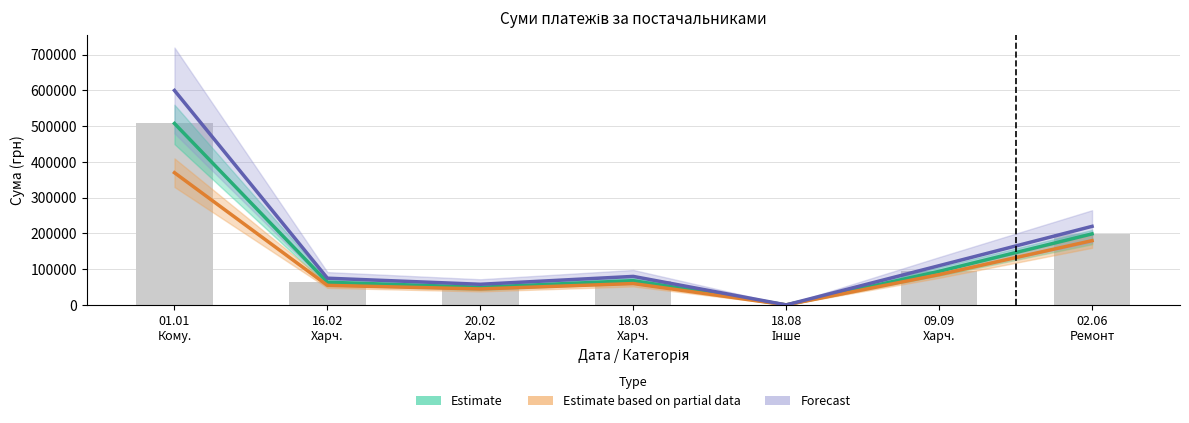

What is the value of the Estimate bar at the 7th from the left?

199000.0